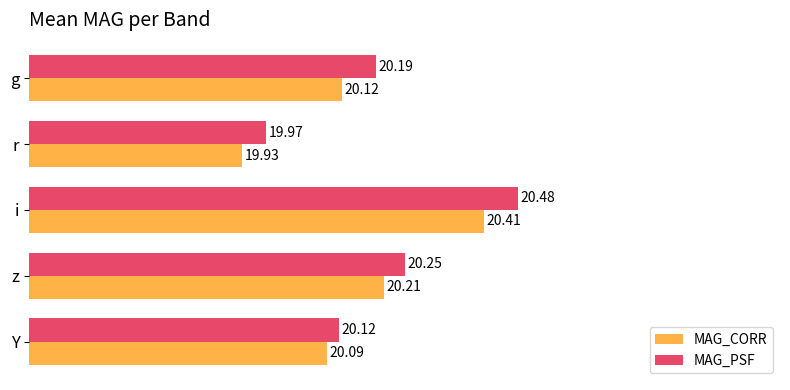

Which series changed the most between r and i?

MAG_PSF